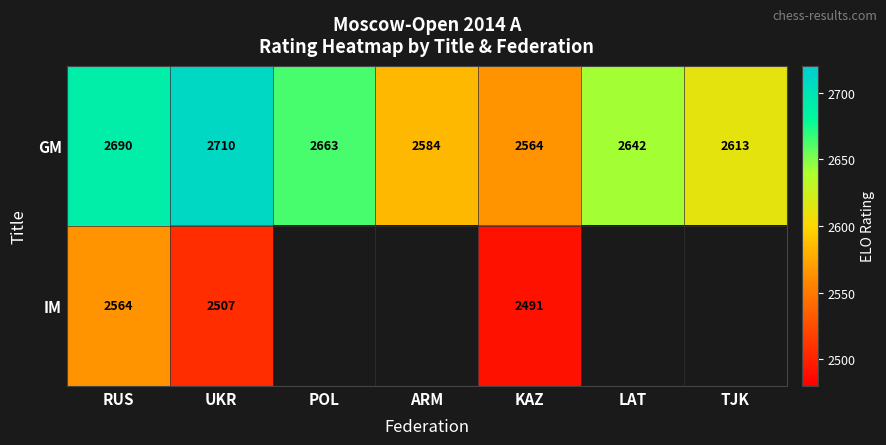

At which label does GM reach its minimum?

KAZ